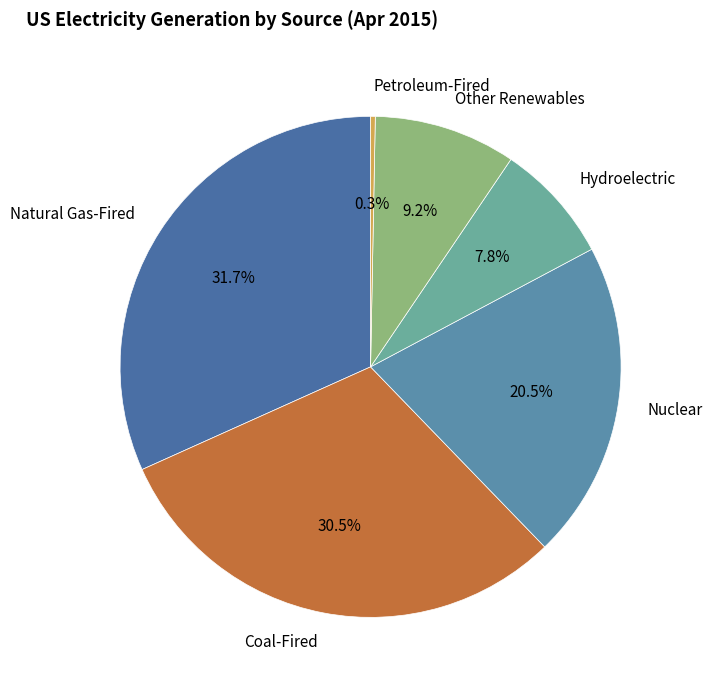

To the nearest percent, what is the difference between the largest and smallest slice percentages?

31%